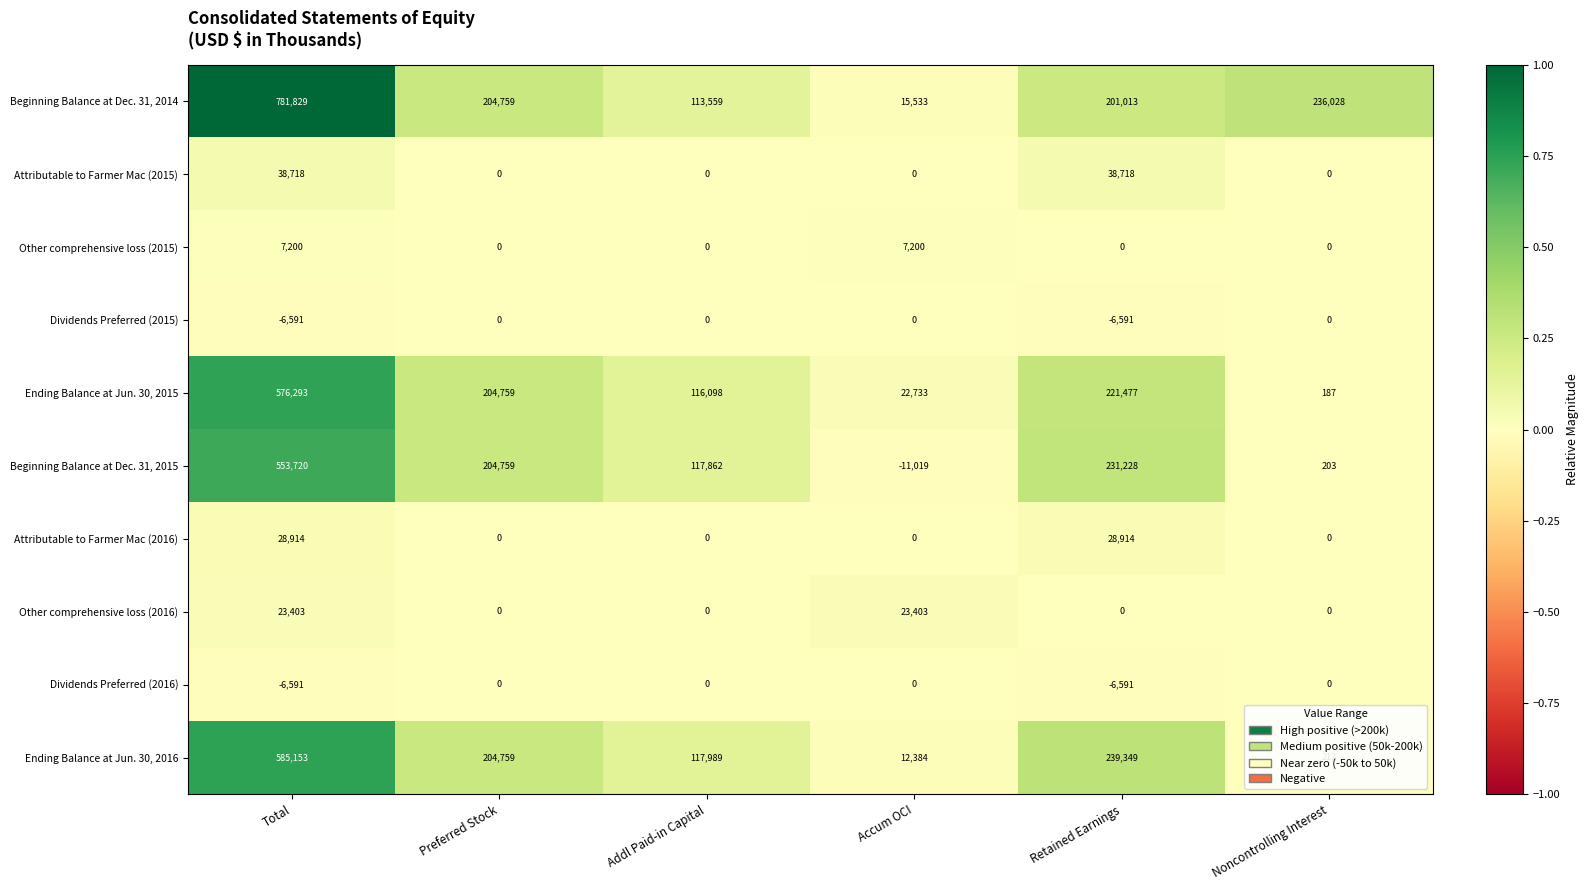

What is the total value across all series at Addl Paid-in Capital?

465508